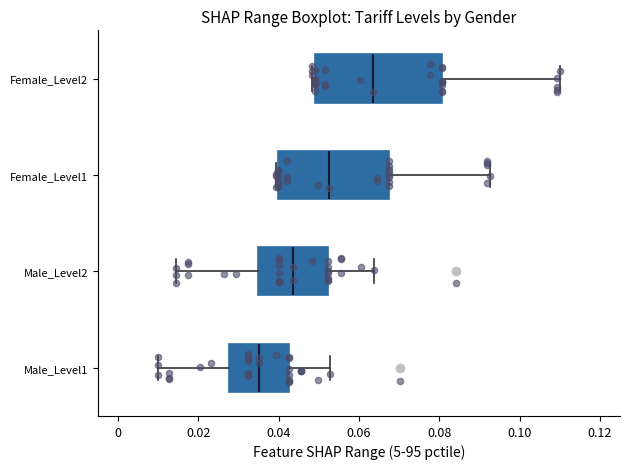

Which box has the furthest to the right median line?

Female_Level2